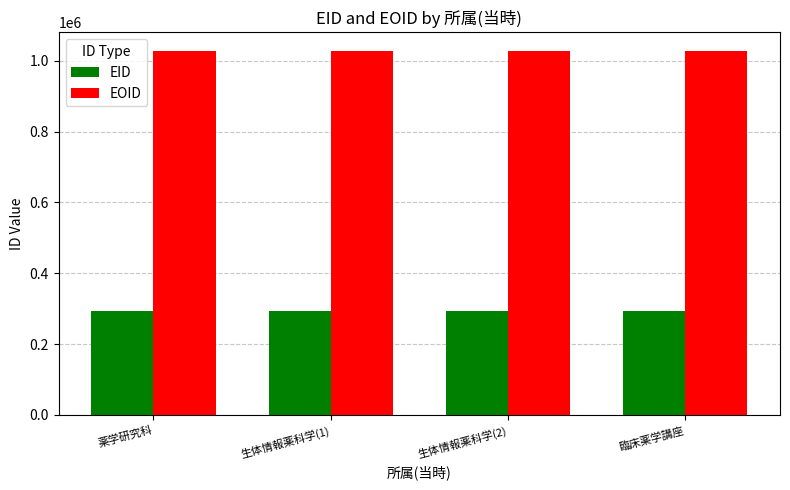

Count the EID values in the range 292151 to 292153.

3